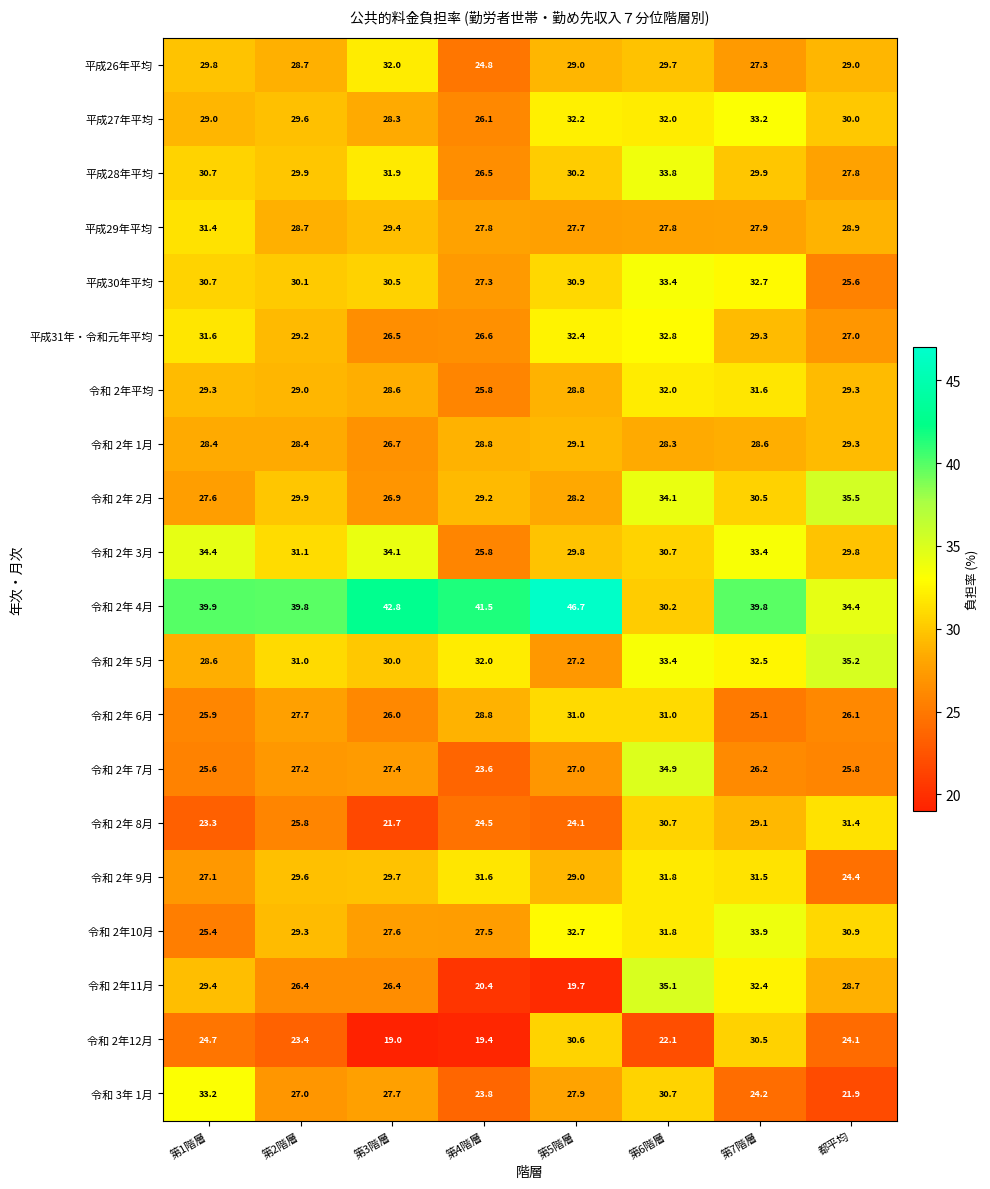

Which series has the largest total across all categories?

令和 2年 4月